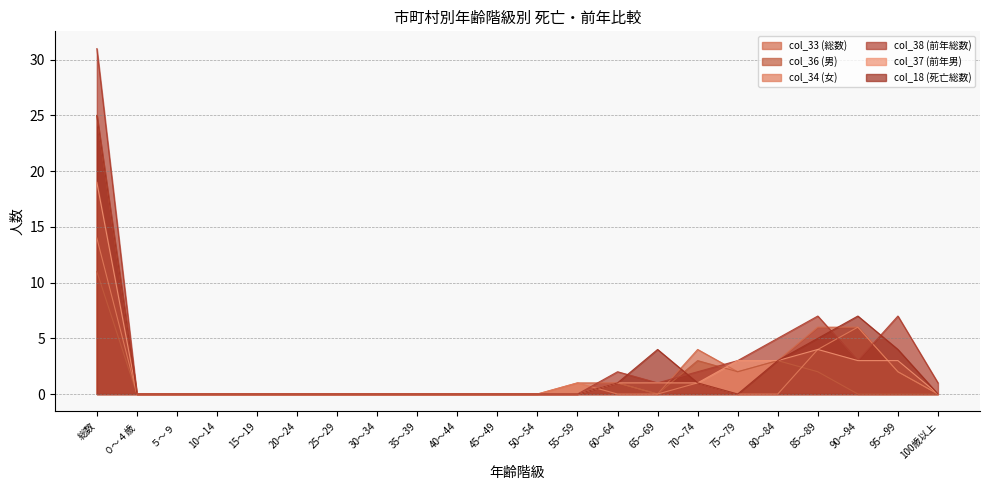

What is the label of the 18th point from the right?

15～19